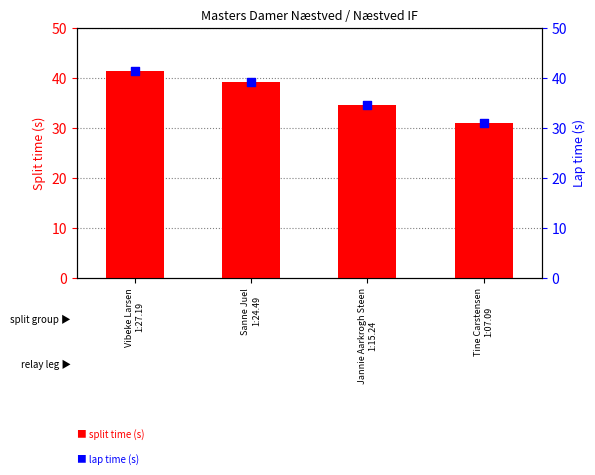

Which series reaches the minimum Y coordinate?

split time (seconds)